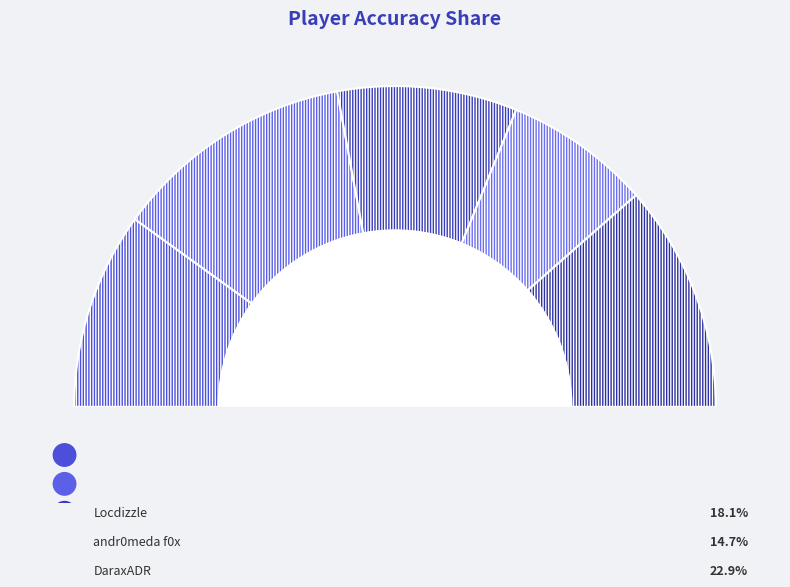

The Locdizzle slice represents 18% of the pie. True or false?

True